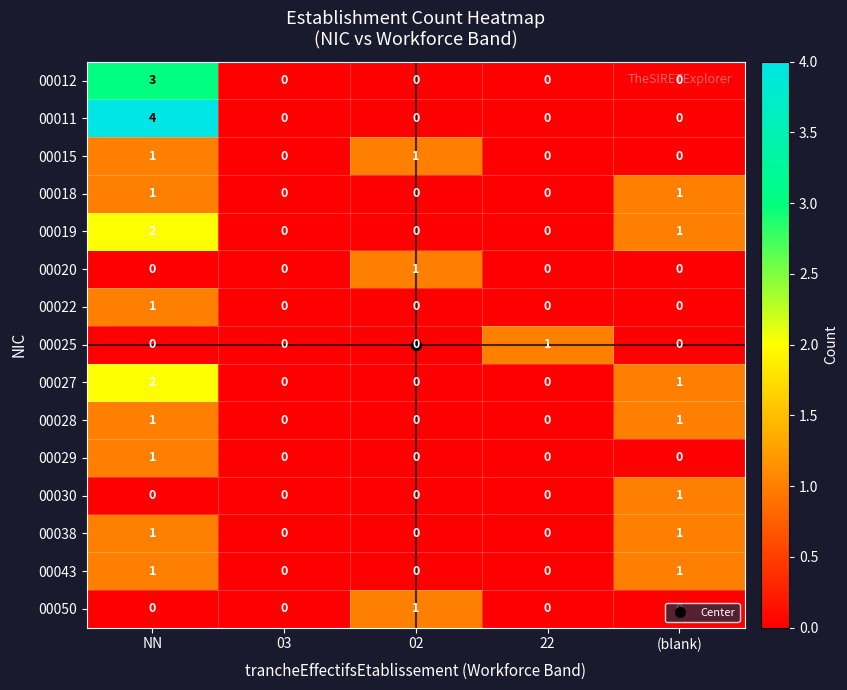

The 00043 series shows 1 at (blank). True or false?

True